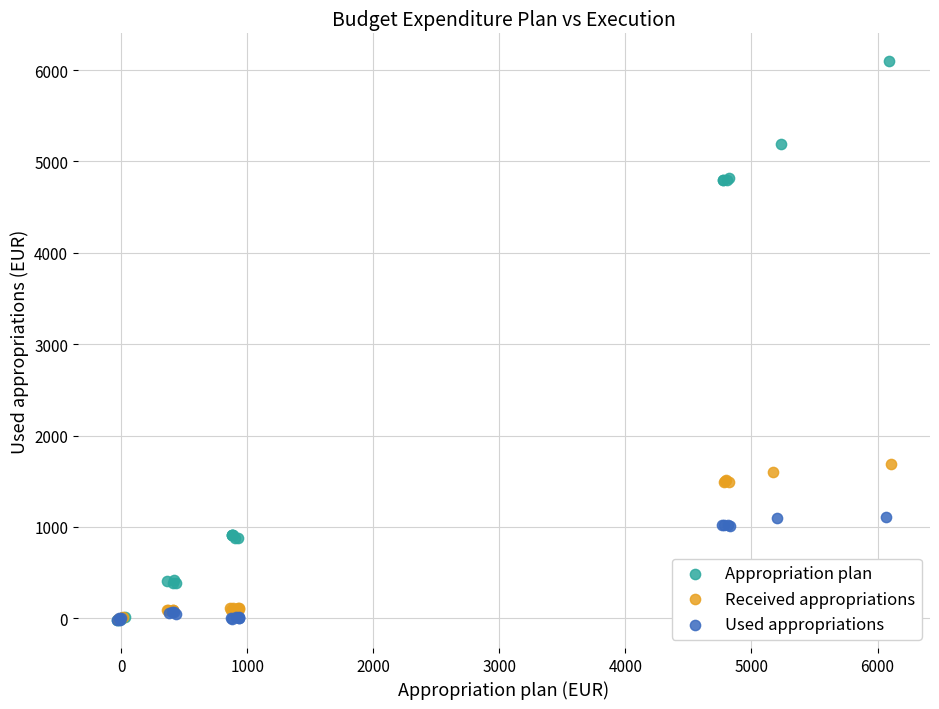

Which series has the widest spread of Y values?

Appropriation plan